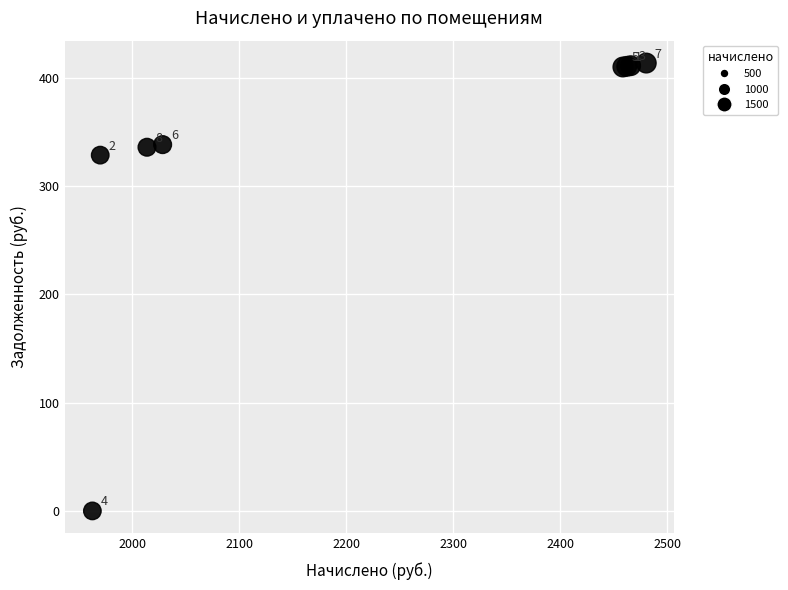

What Y value in the scatter plot is closest to 206?

328.4